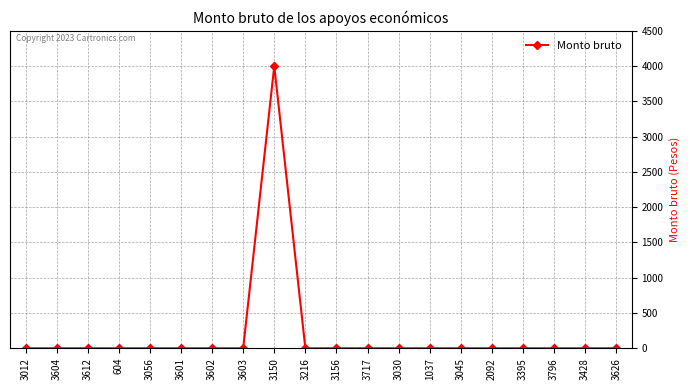

What is the maximum value shown in the chart?

4000.1